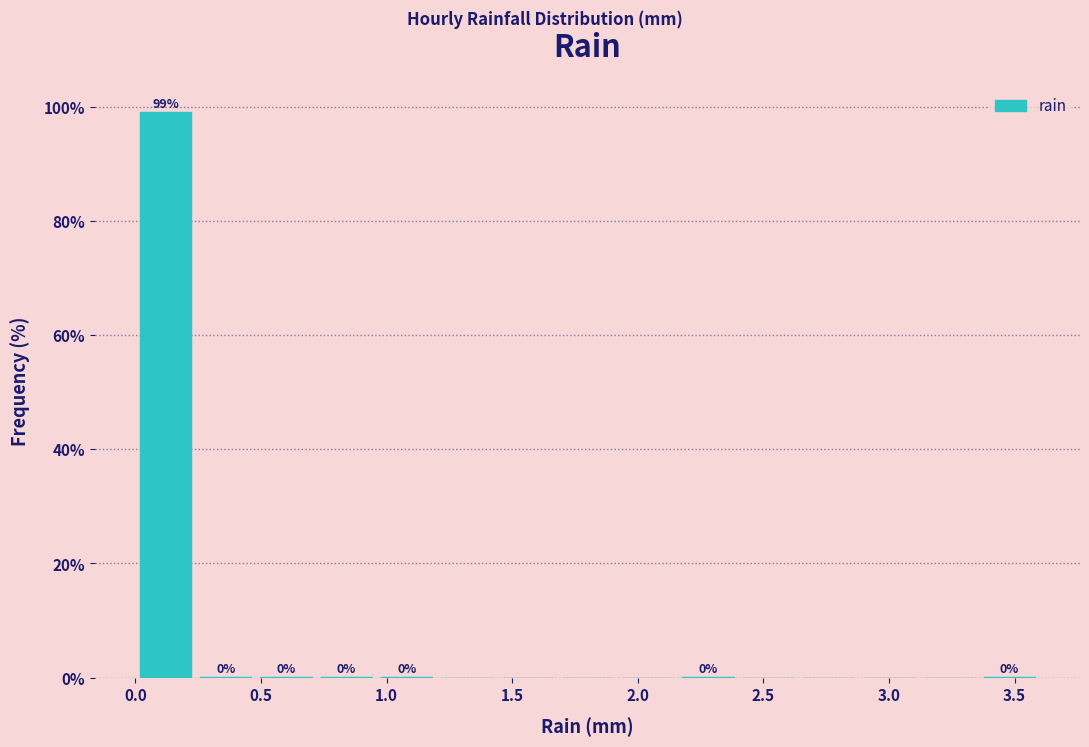

Which range on the x-axis has the tallest bar?

0.00 to 0.24